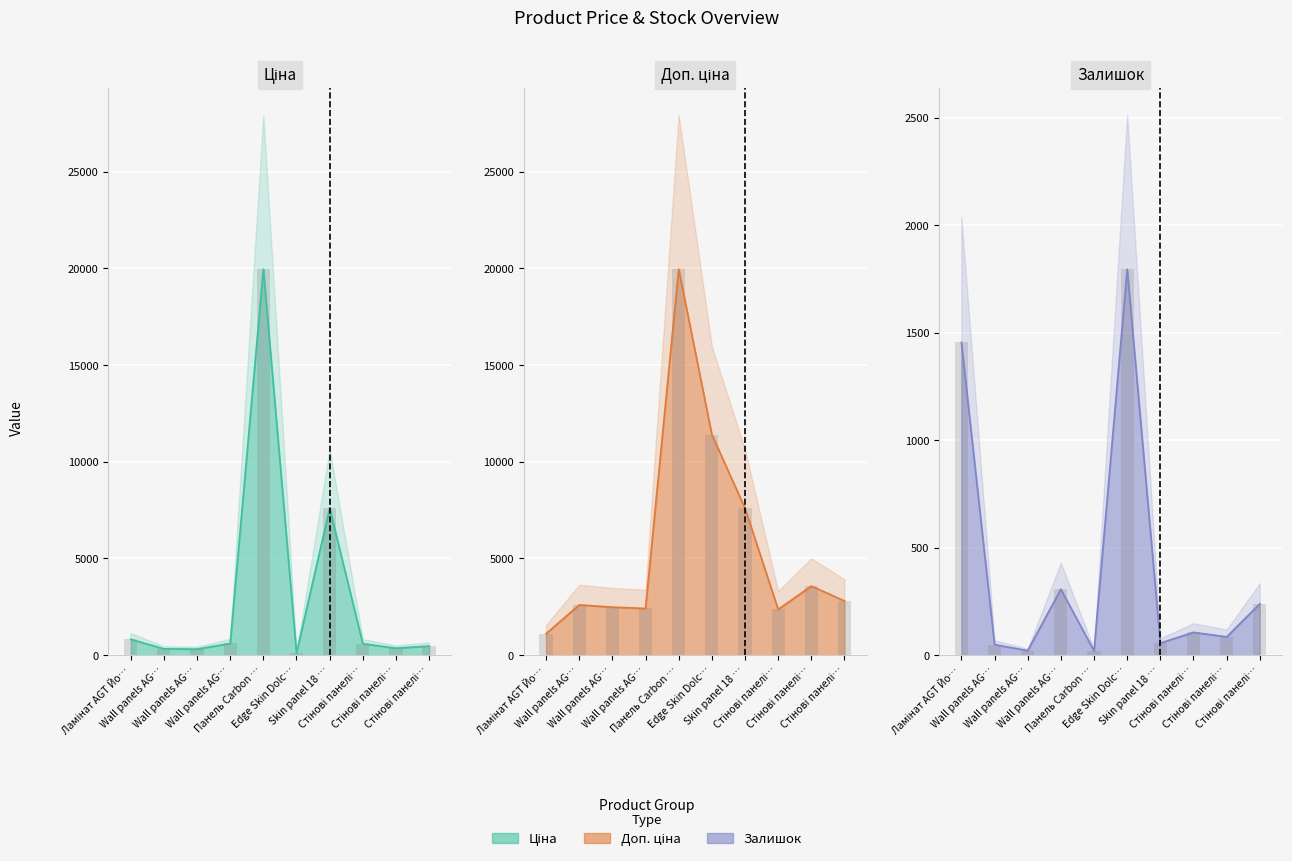

What is the greatest value displayed?

19964.2